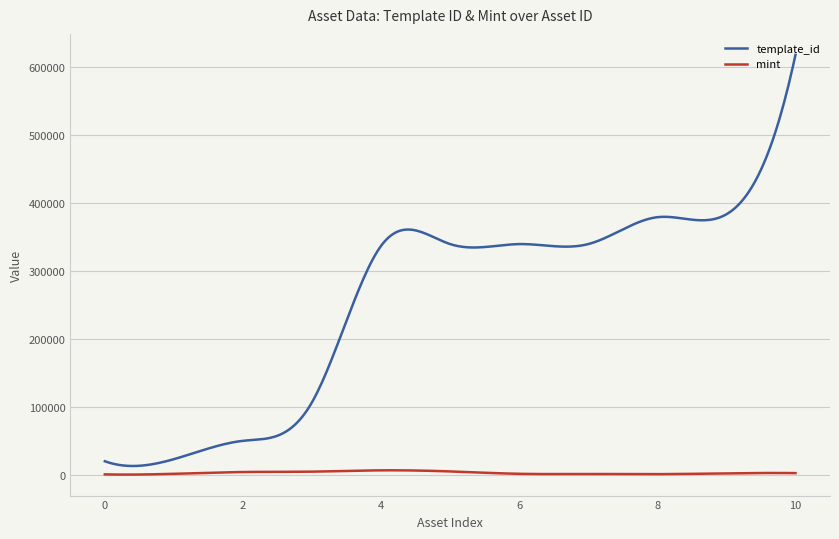

Rank the series by their average value, from highest to lowest.

template_id, mint